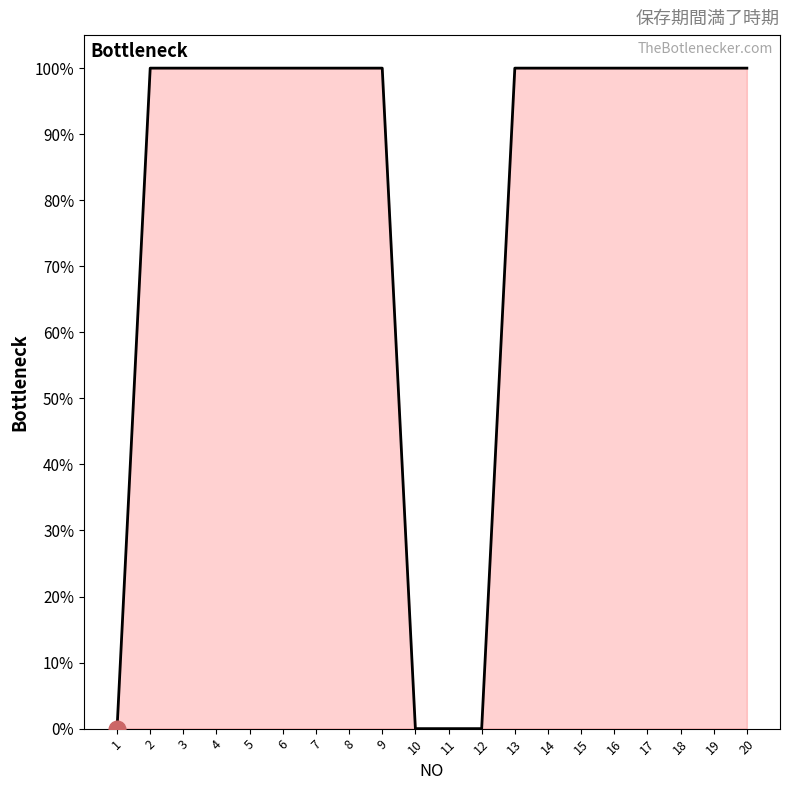

How many lines are shown in the chart?

1